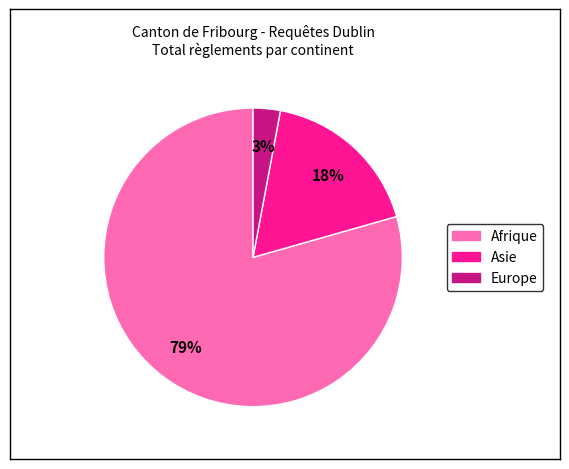

Is there a majority slice in this chart?

Yes